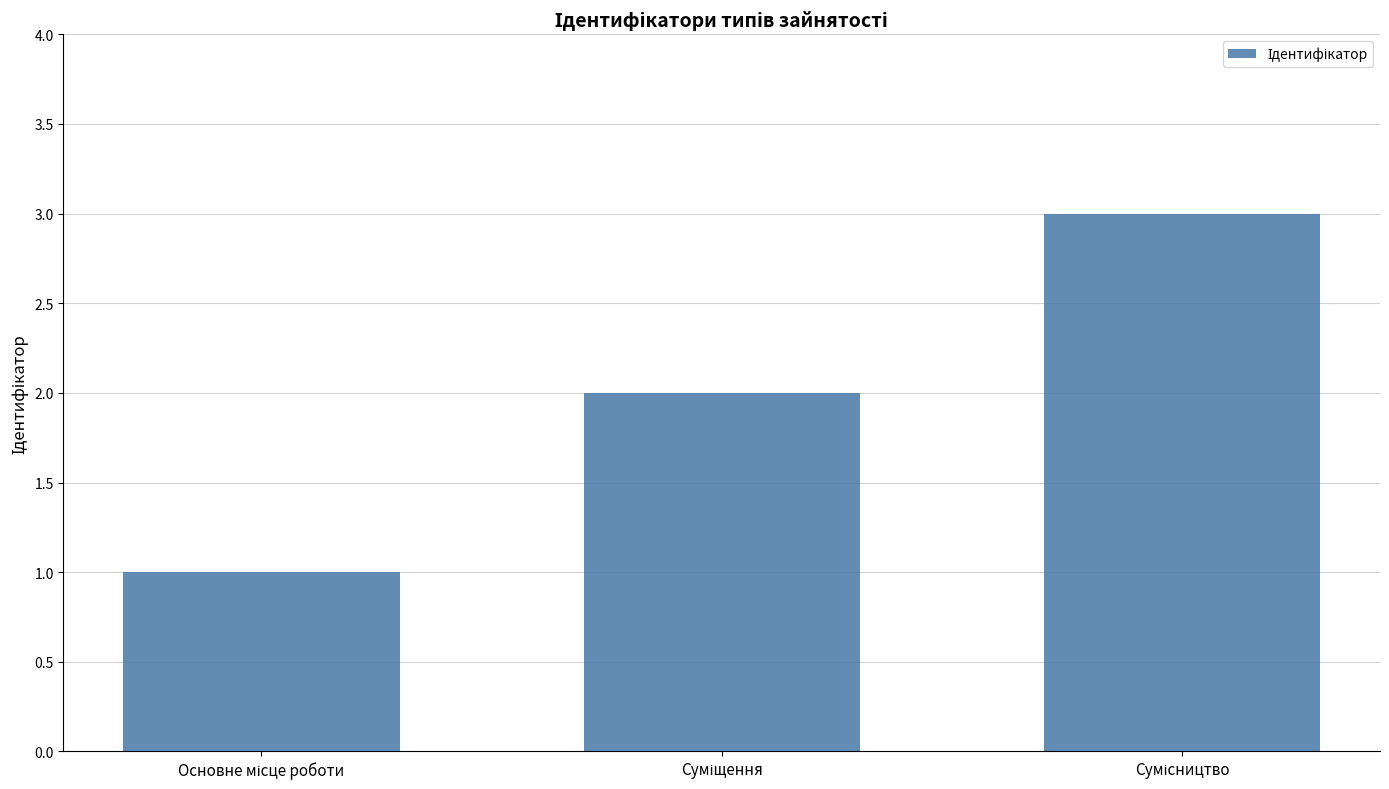

Reading right to left, what are all the values shown in this chart?

3	2	1